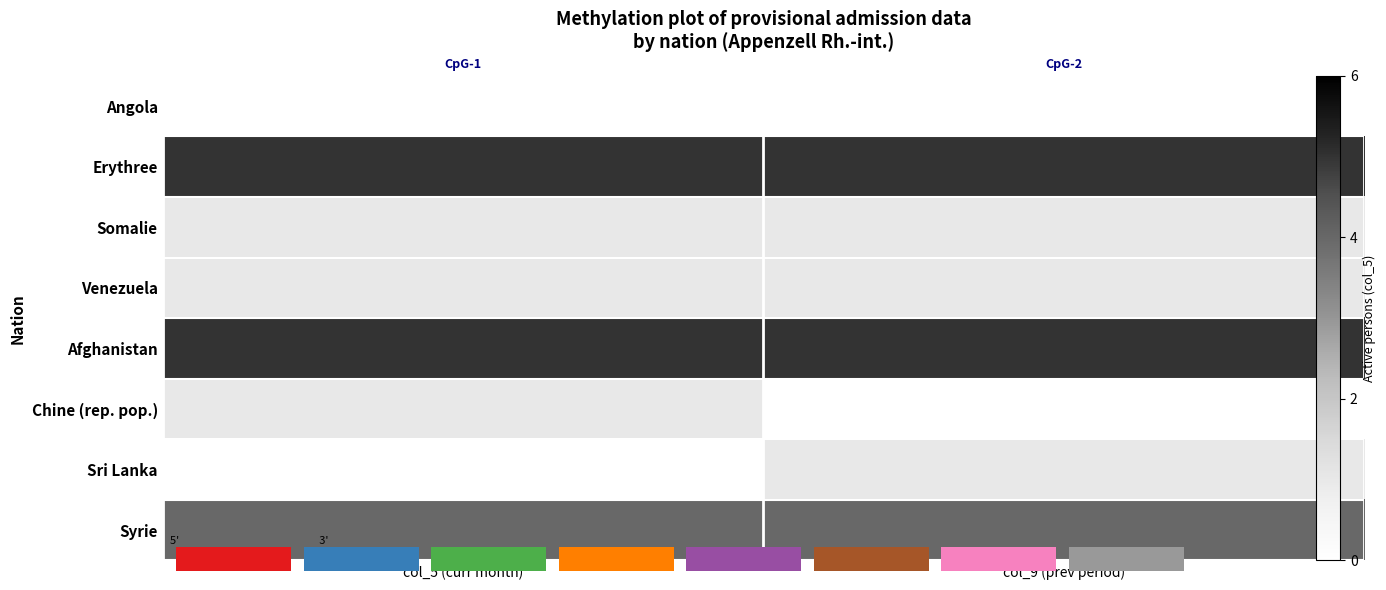

Which series has the largest total across all categories?

Erythree